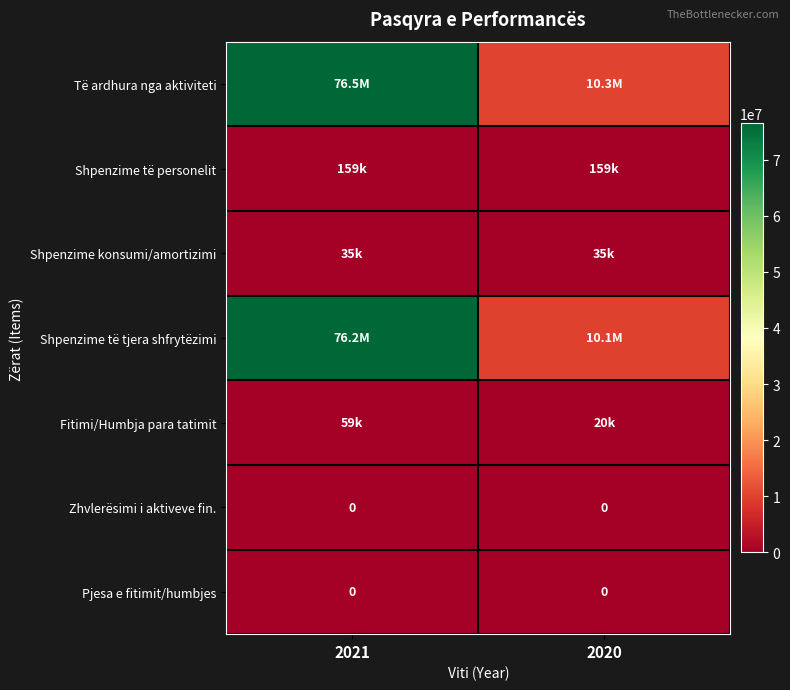

At which category is the sum across all series the highest?

2021